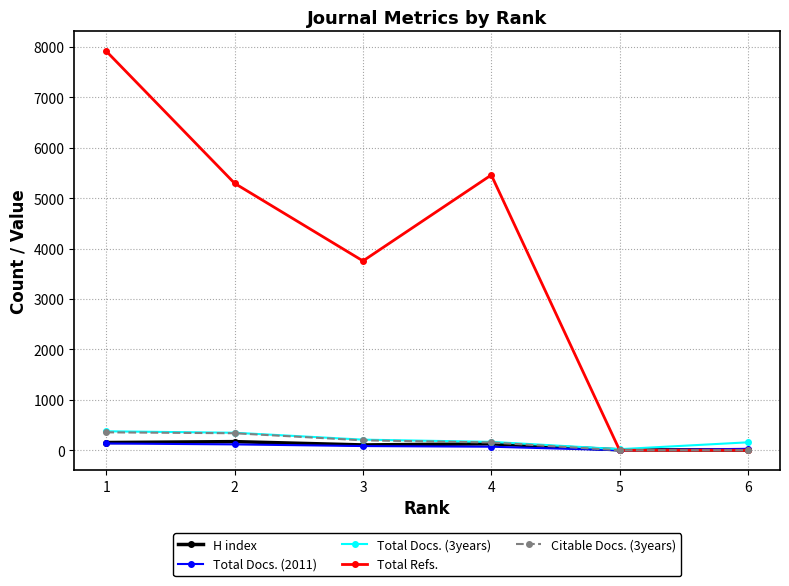

Between 1 and 6, which series saw the biggest shift?

Total Refs.